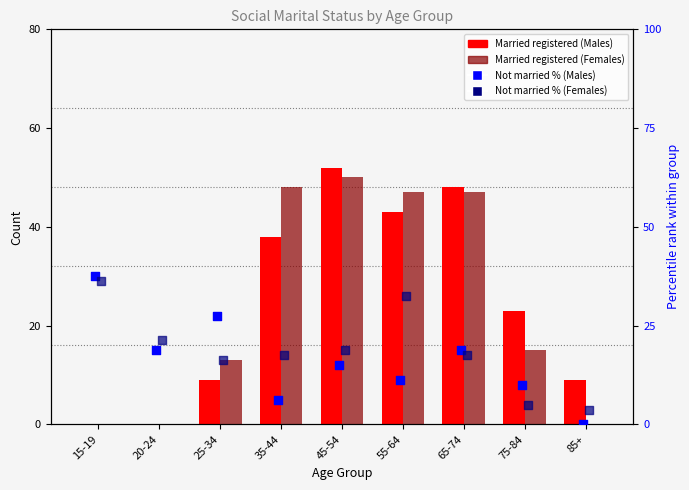

Which series has the largest Y range (max minus min)?

Married registered (Males)